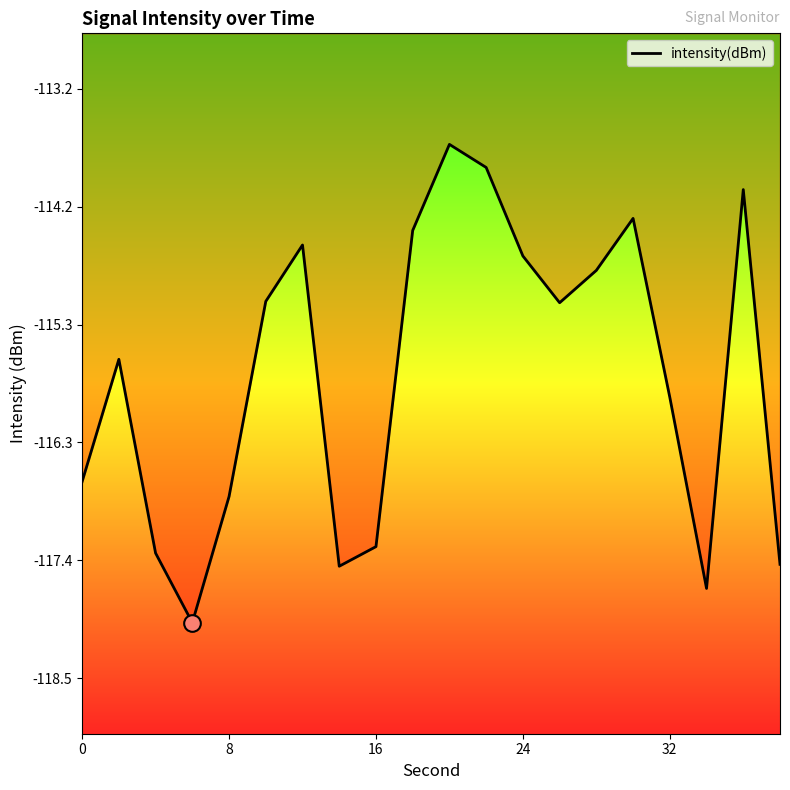

What is the difference between the maximum and minimum values?

4.3